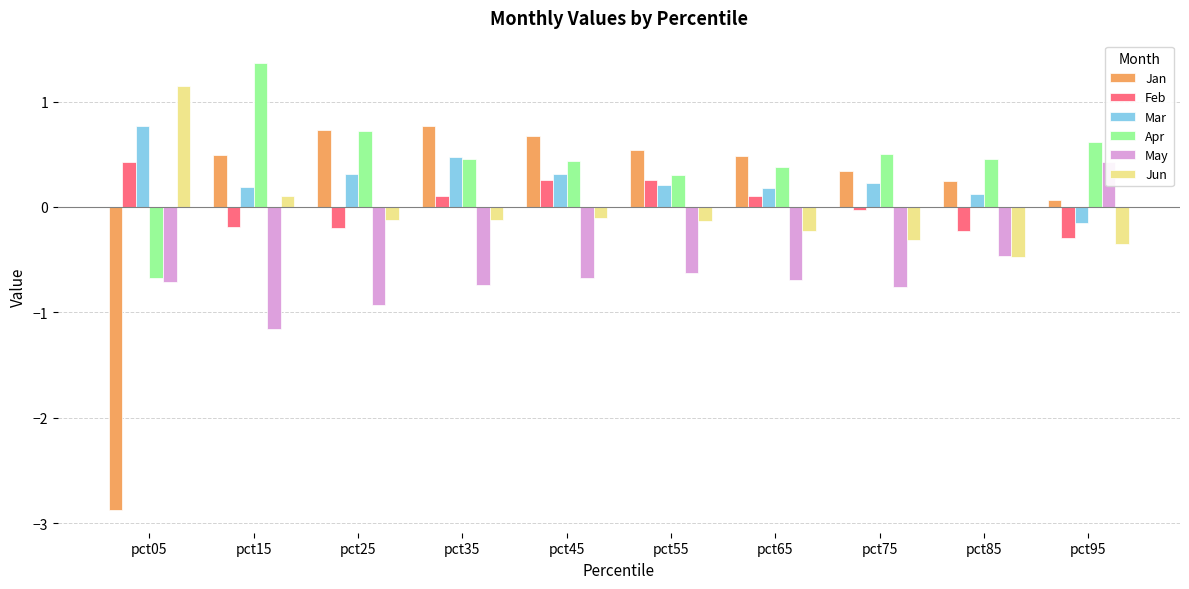

What is the value of the Apr bar at the 5th from the left?

0.4